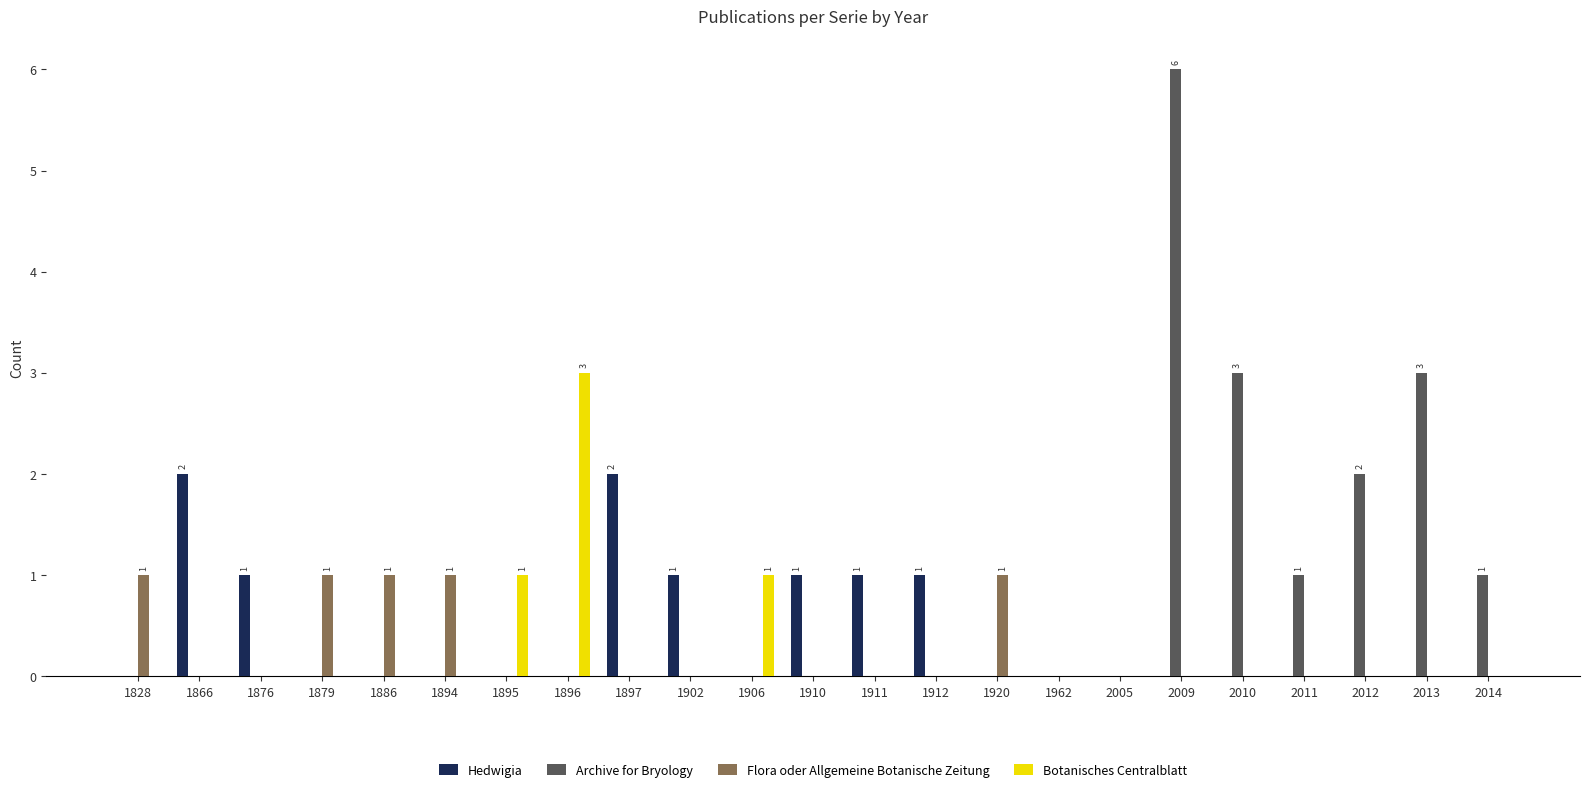

The value of Hedwigia at 1866 is 2. True or false?

True